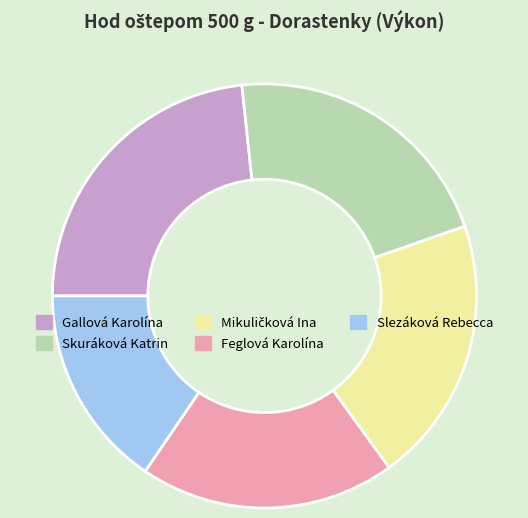

Is there a majority slice in this chart?

No